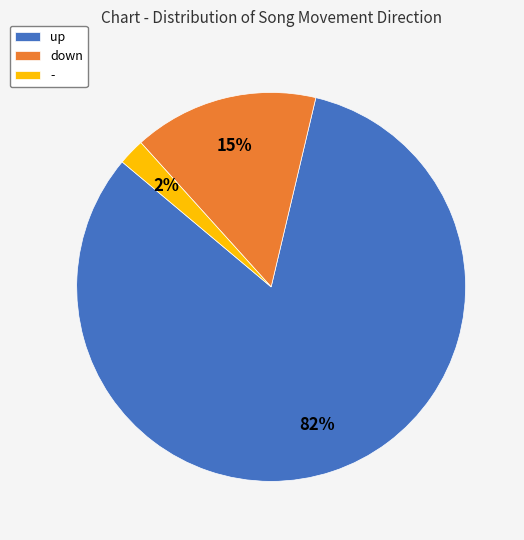

Rank the categories by value from highest to lowest.

up, down, -